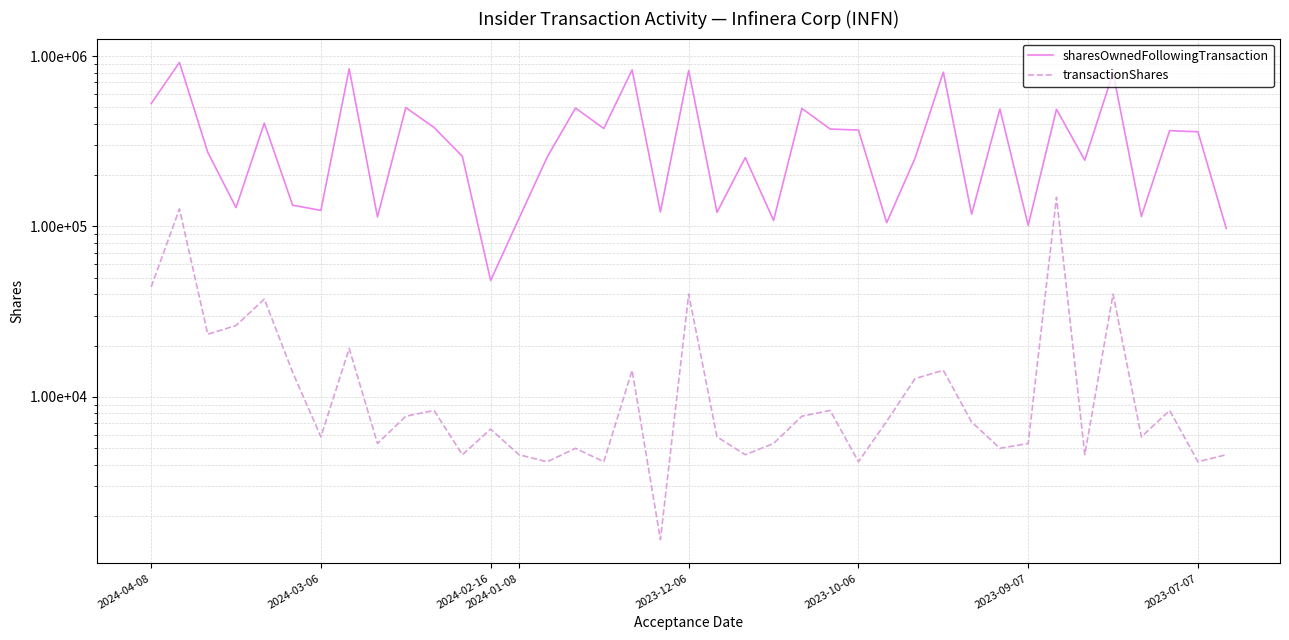

True or false: transactionShares and sharesOwnedFollowingTransaction cross at least once.

False